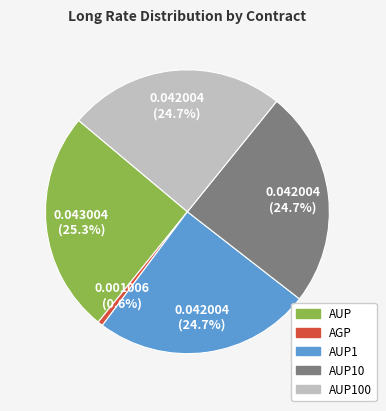

To the nearest percent, what is the average slice percentage?

20%